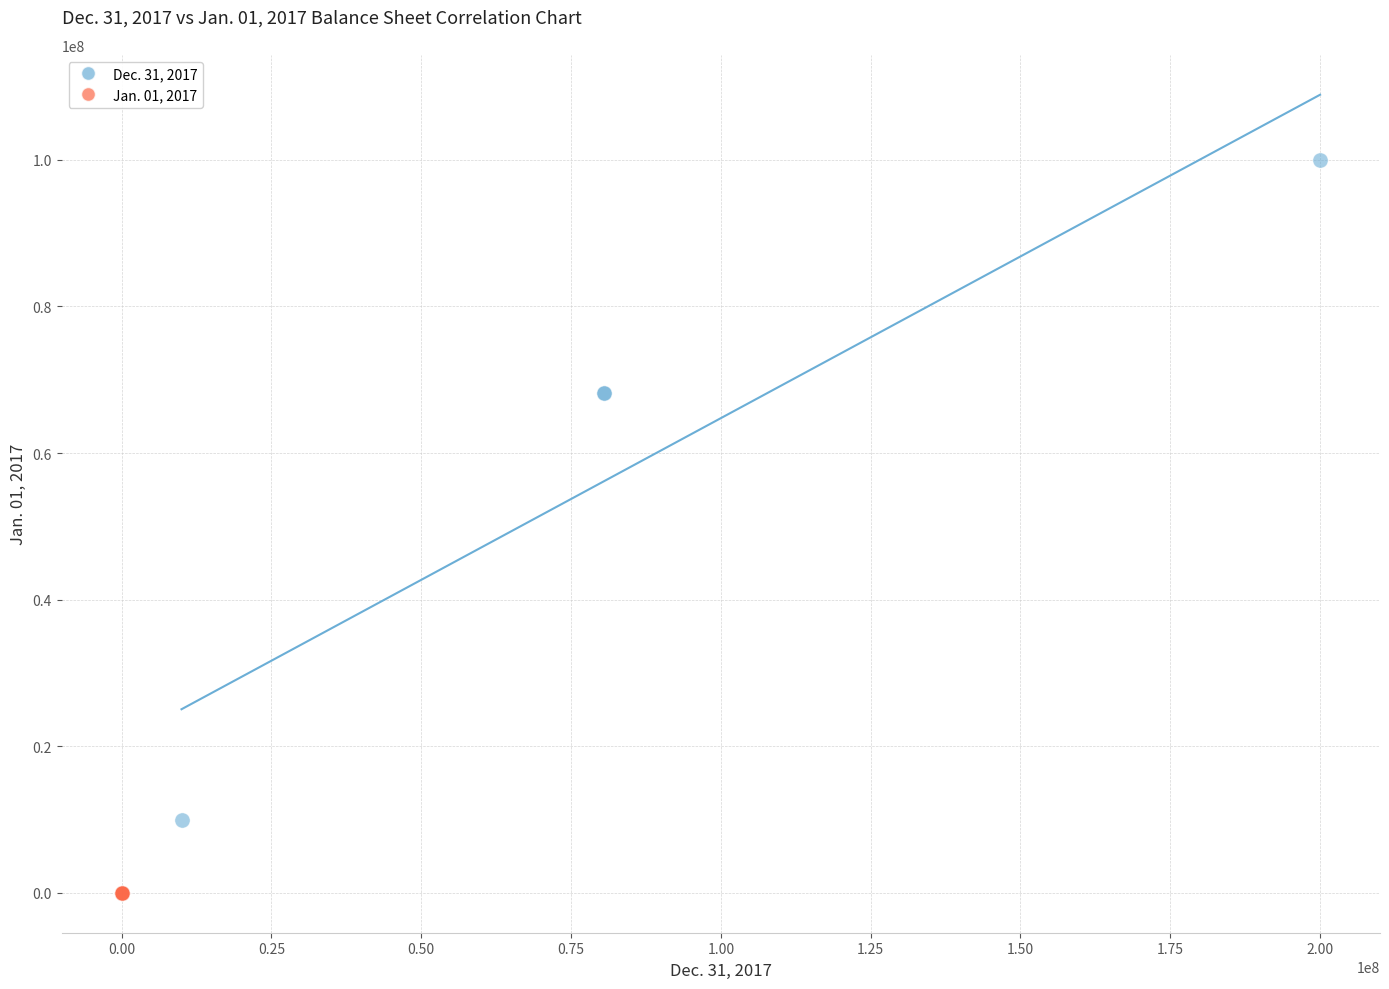

Which series has the largest Y range (max minus min)?

Dec. 31, 2017